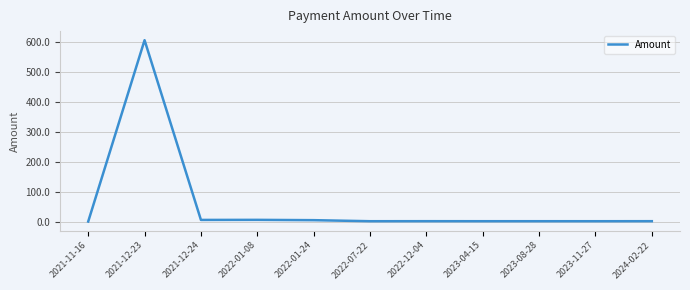

At which category does the chart reach its peak across all series?

2021-12-23